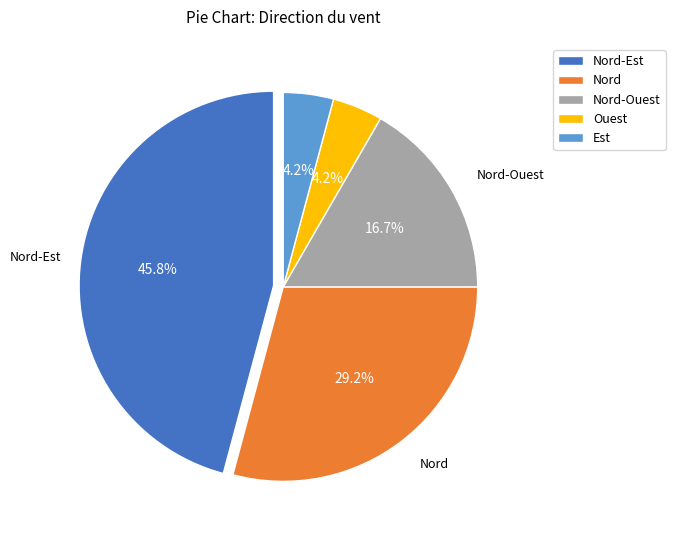

Is the sum of Nord and Est greater than half?

No